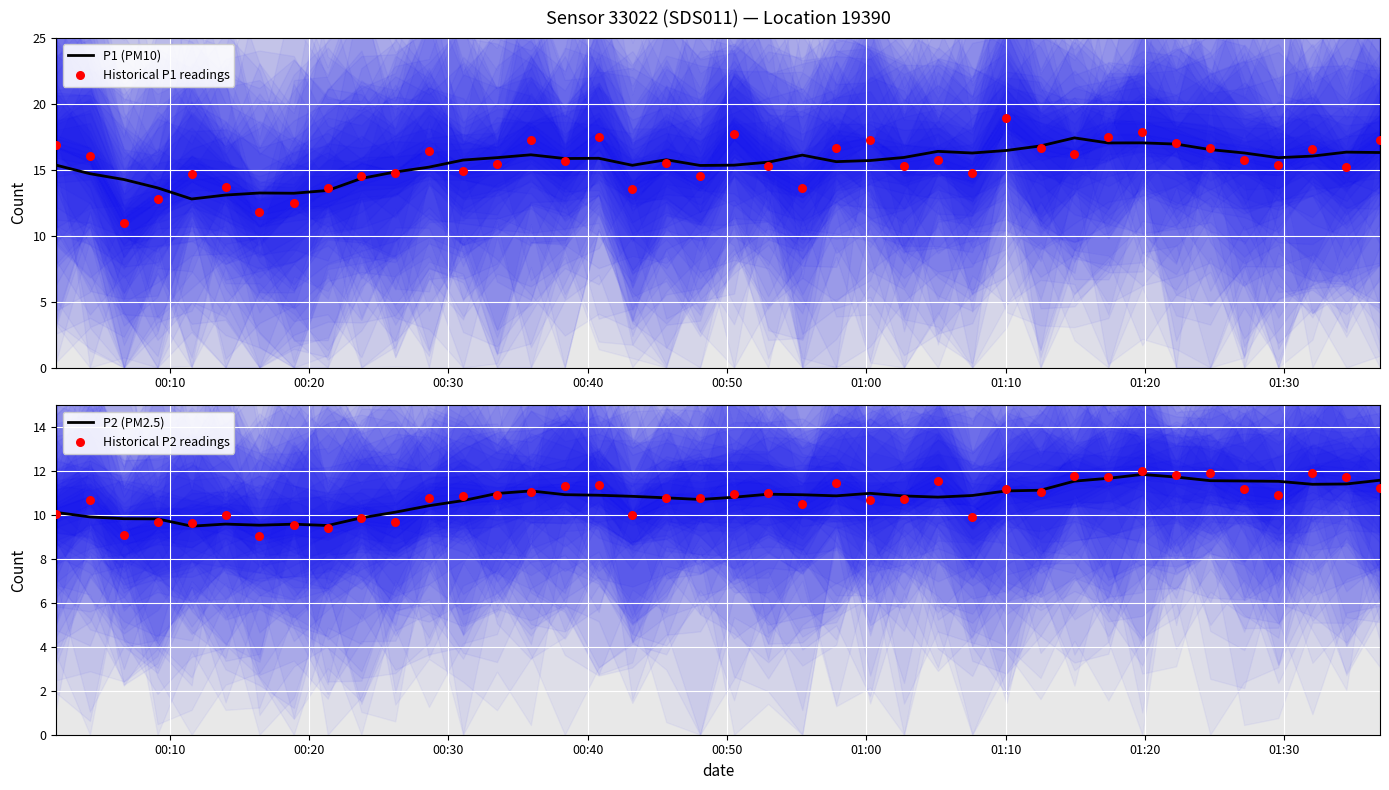

Which series contains the lowest Y value?

Historical P2 readings